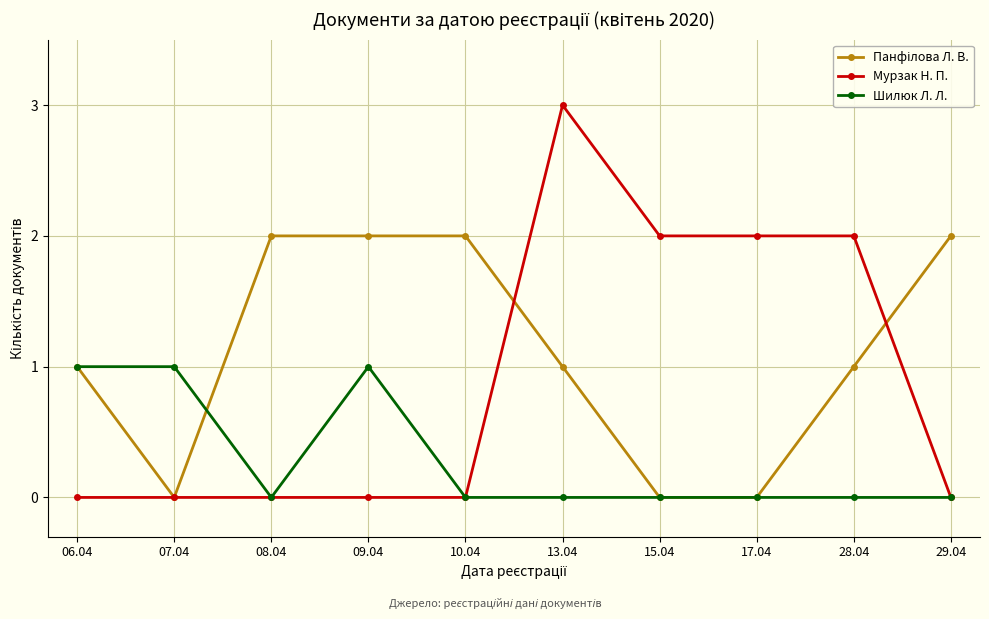

The Мурзак Н. П. series shows 3 at 13.04. True or false?

True